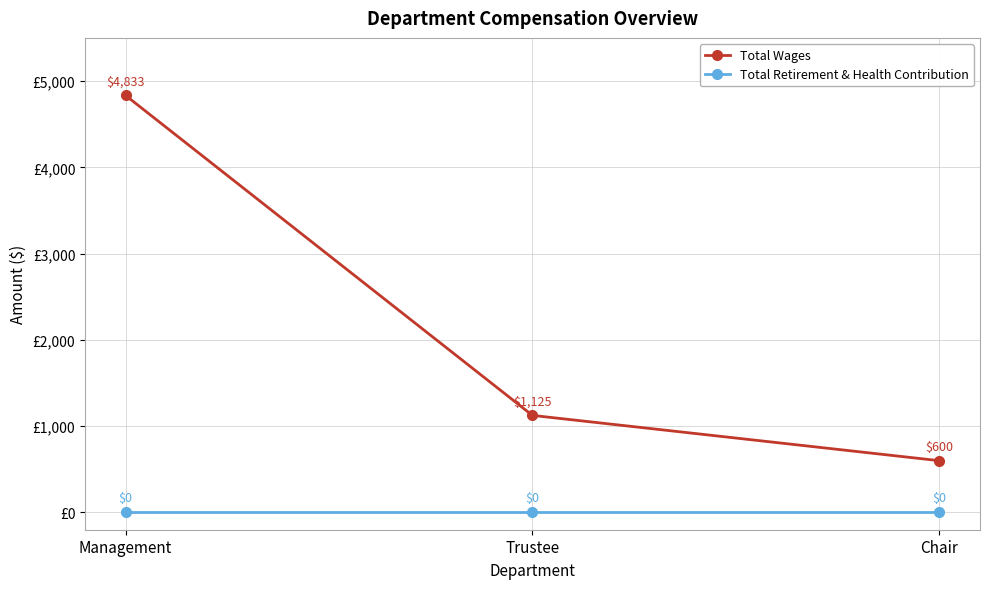

At which category does the chart reach its peak across all series?

Management